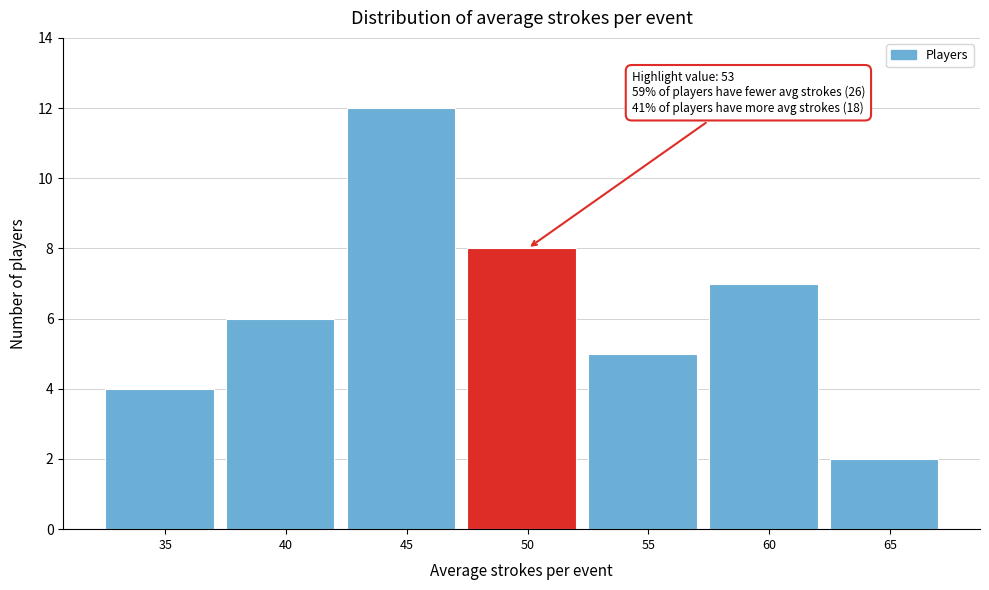

Reading left to right, extract all data points from this chart.

4	6	12	8	5	7	2